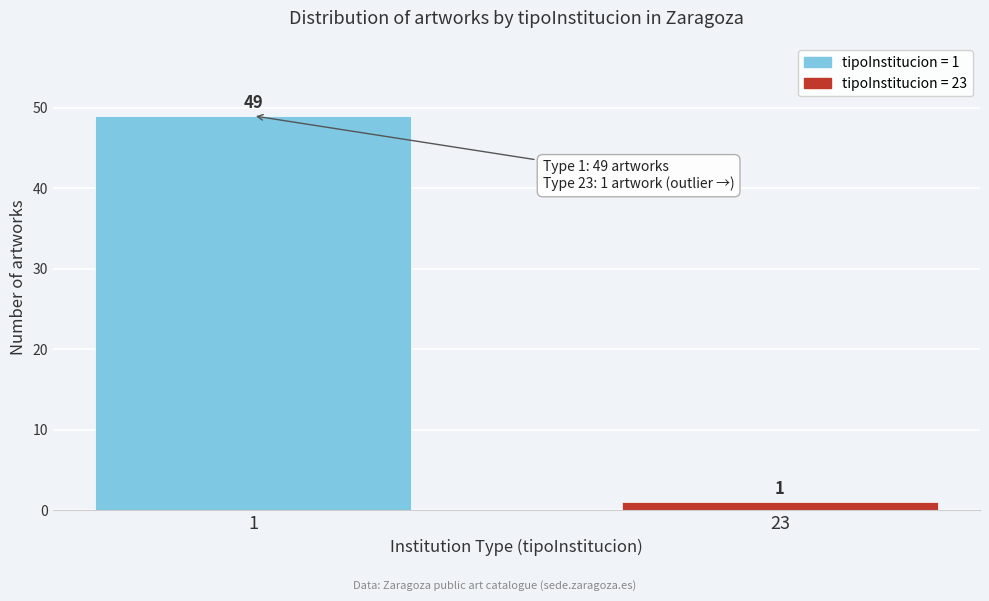

Reading right to left, transcribe all the data shown in this chart.

23=1	1=49